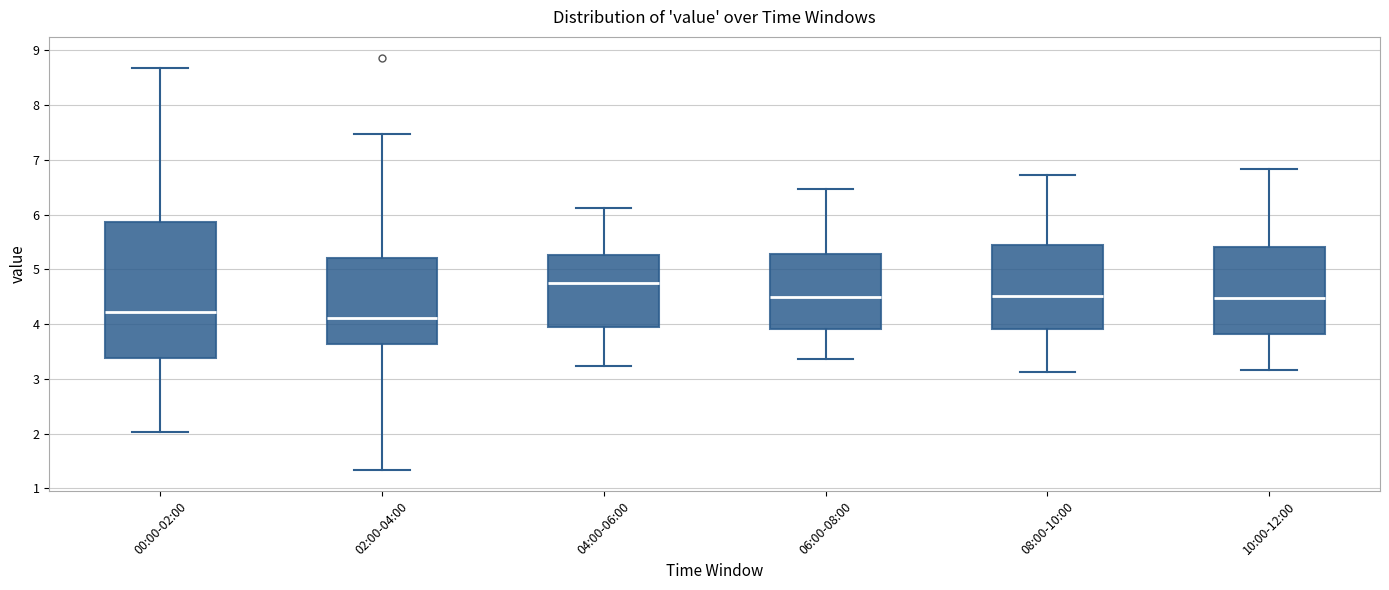

Which box has the highest median line?

04:00-06:00